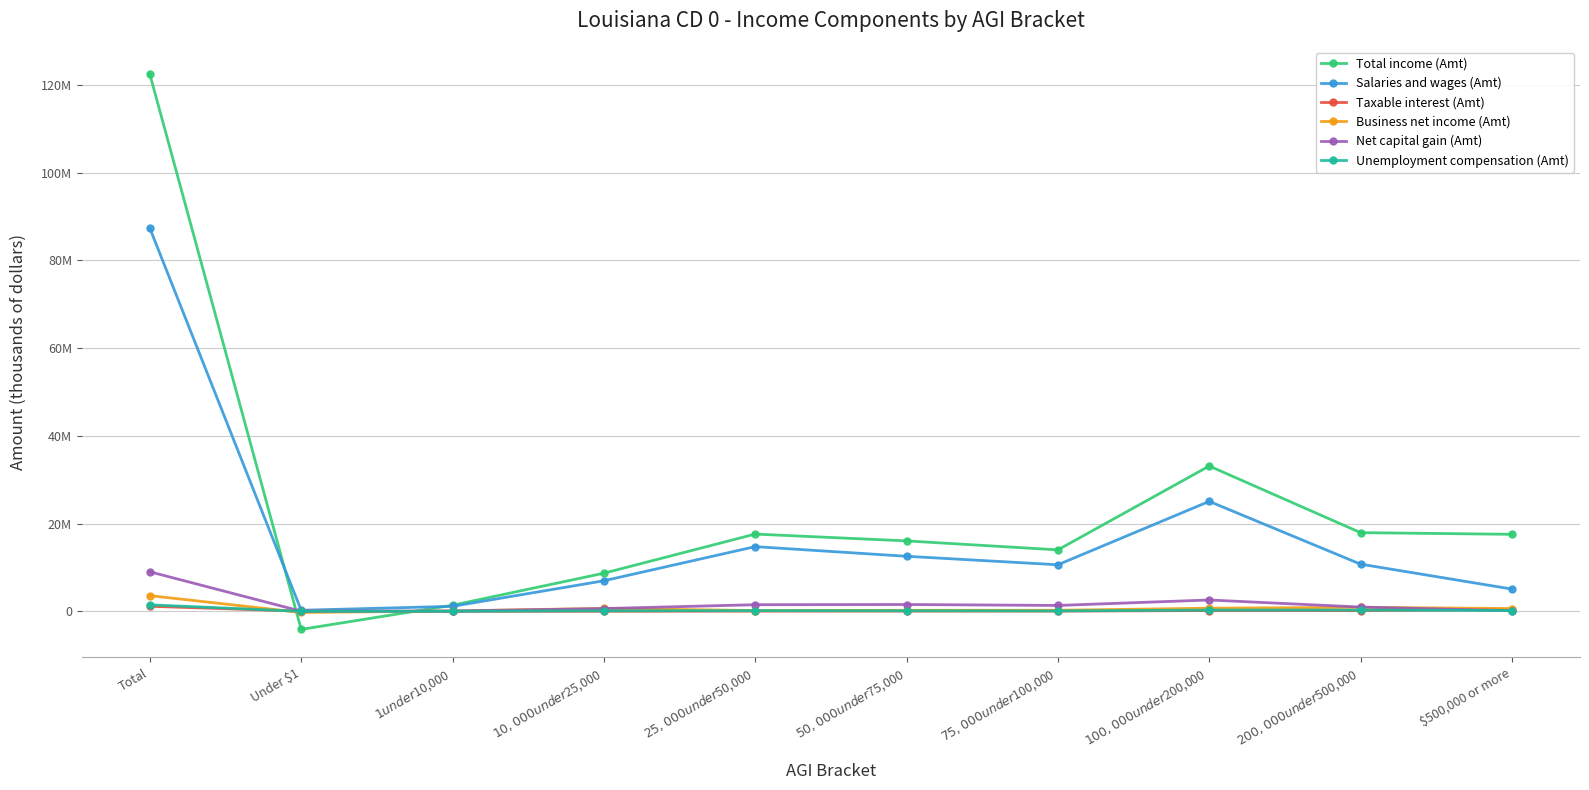

True or false: Net capital gain (Amt) has more than 0 points higher than both neighbors.

True